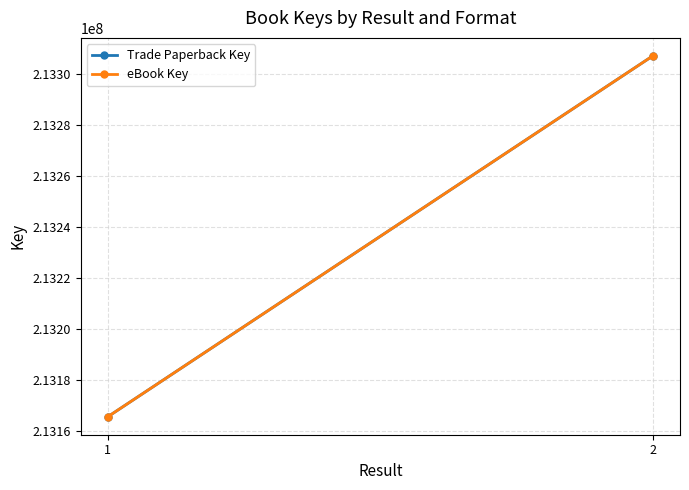

Rank the series by their maximum value, from highest to lowest.

Trade Paperback Key, eBook Key